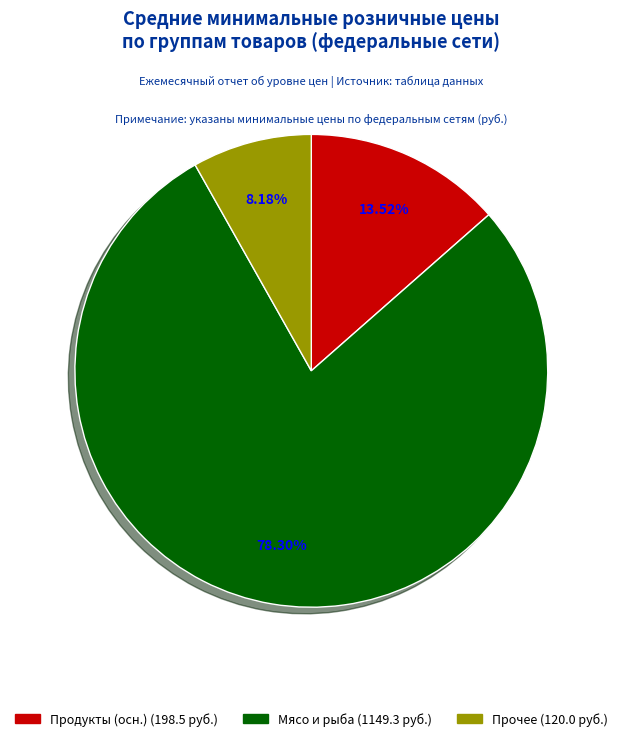

Does any single category account for the majority?

Yes